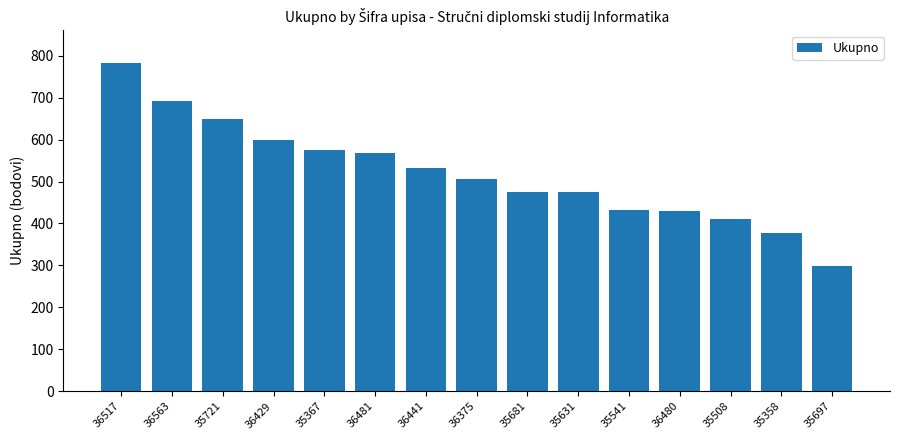

At which category does the chart reach its peak across all series?

36517